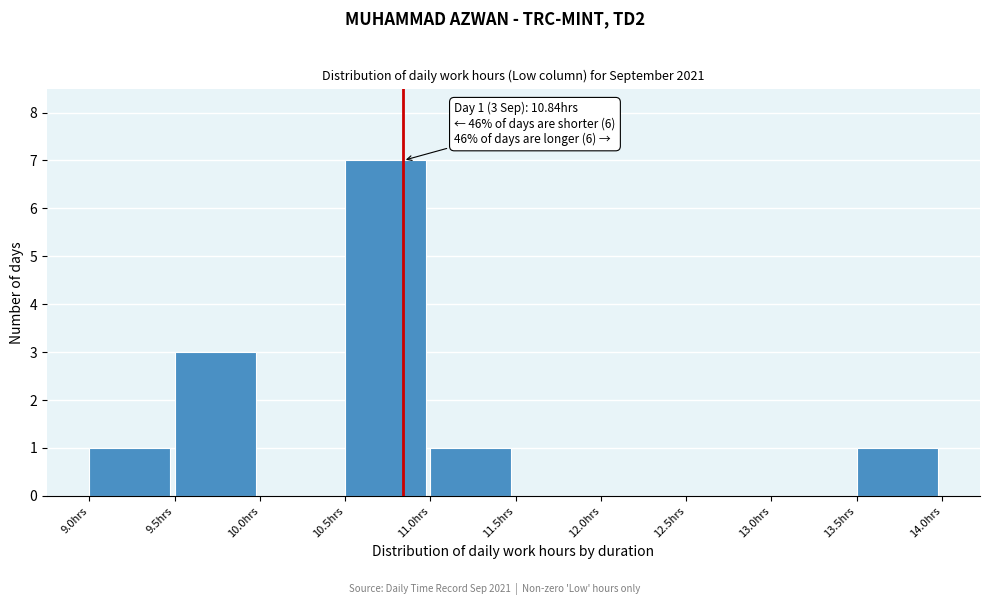

Over which range of the x-axis is the bar tallest?

10.5 to 11.0